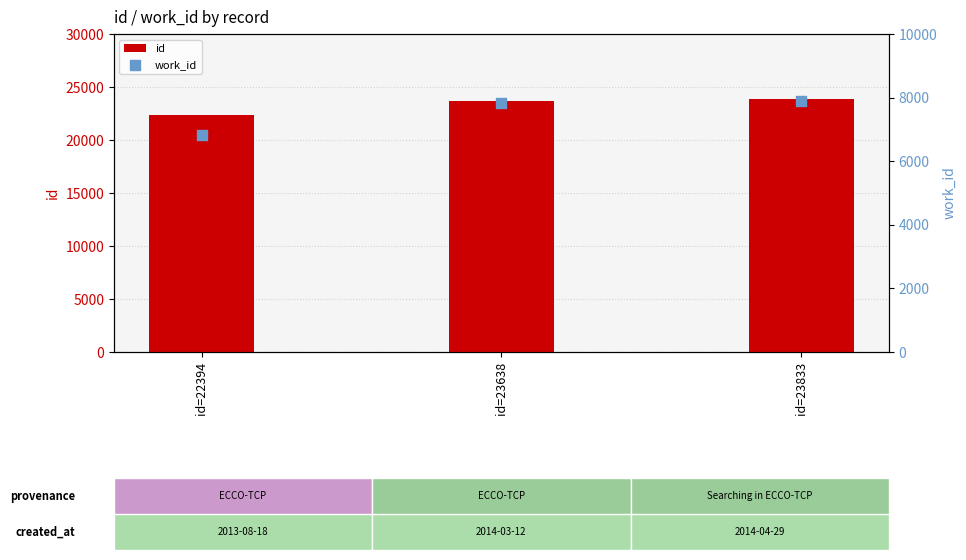

What are all the series names shown in the legend?

id, work_id